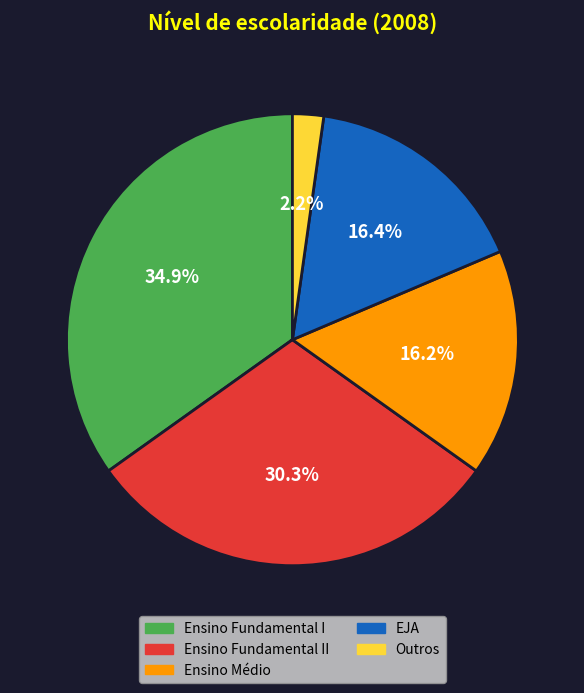

Approximately how many times larger is the value at Ensino Médio compared to Ensino Fundamental II?

0.5